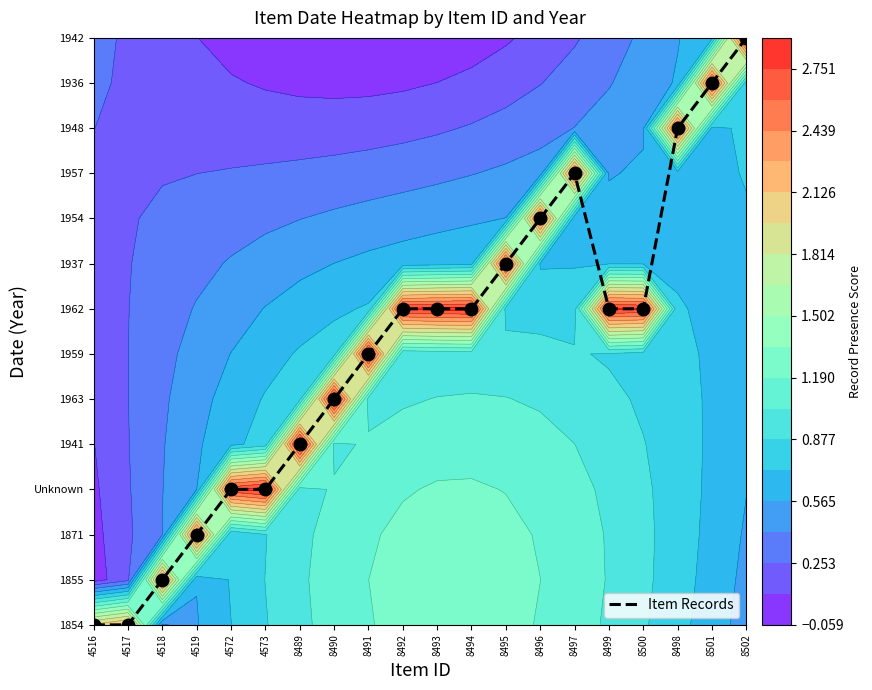

Which category has the lowest value across all series?

4516